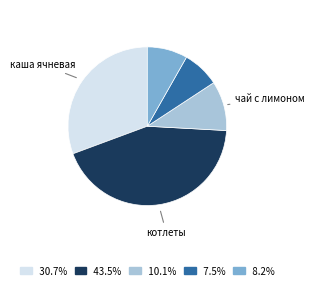

Is there a majority slice in this chart?

No